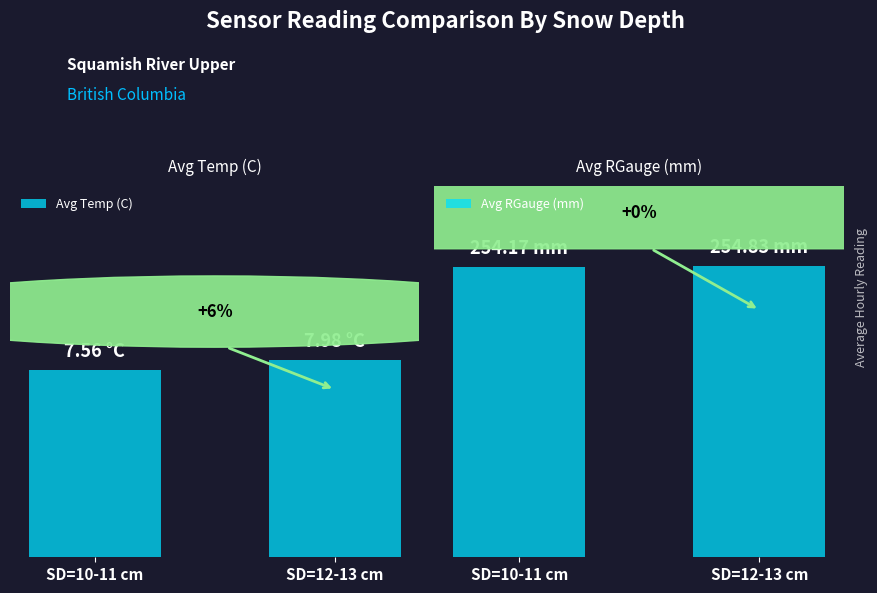

What are all the series names shown in the legend?

Avg Temp (C), Avg RGauge (mm)